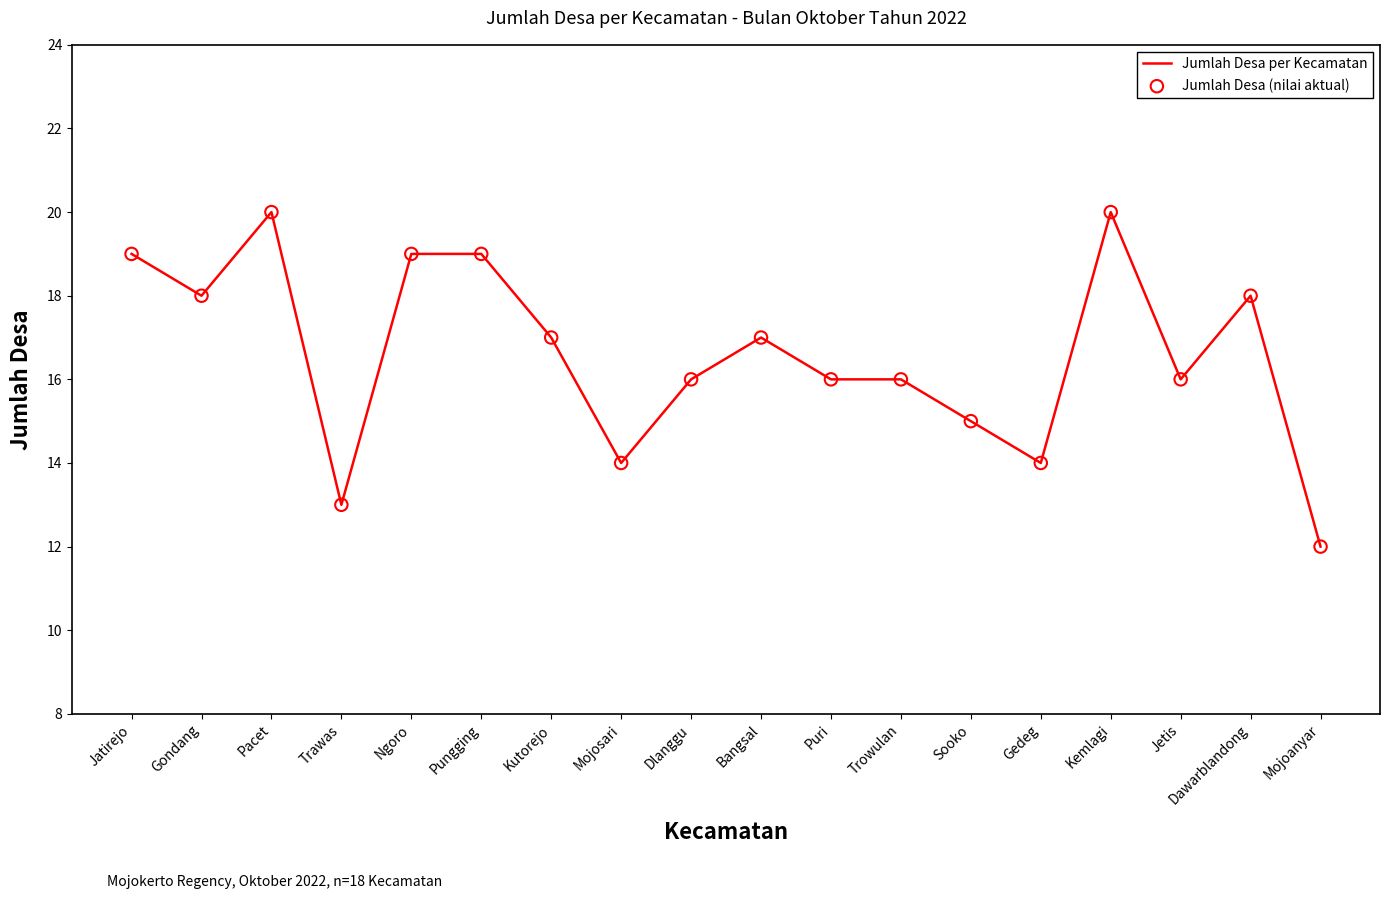

Is it true that the value at Kutorejo is 29?

False